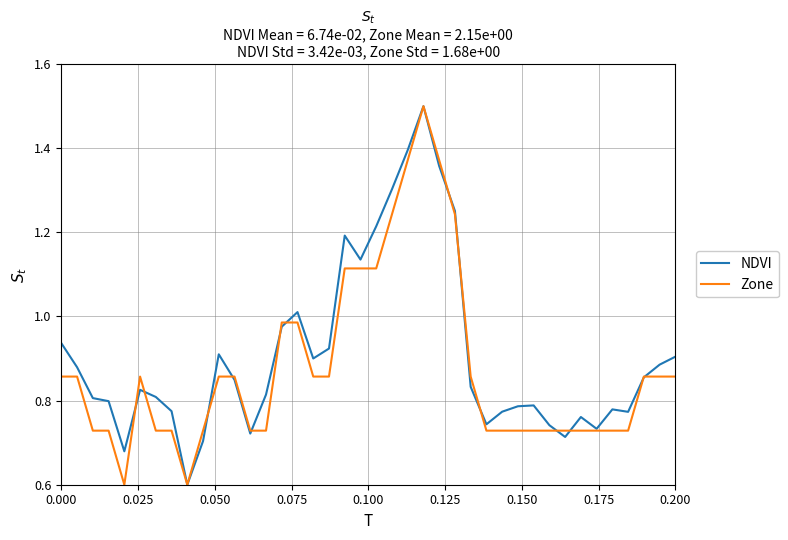

What is the maximum value shown in the chart?

1.5